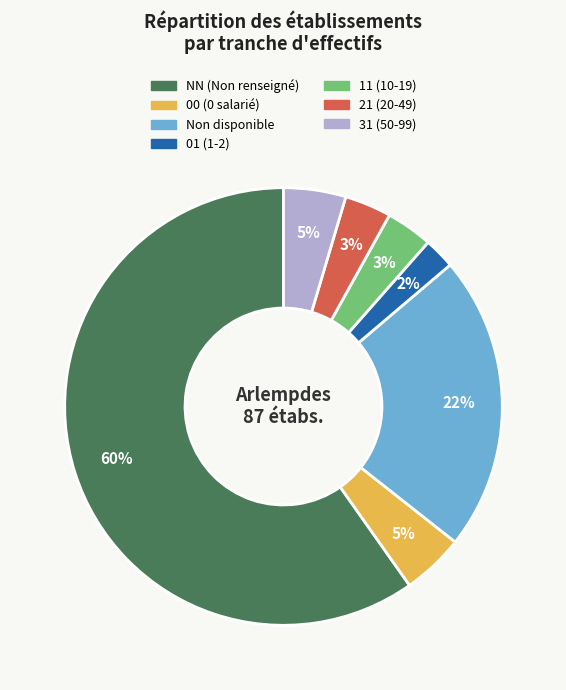

Is there any slice that represents more than half of the pie?

Yes